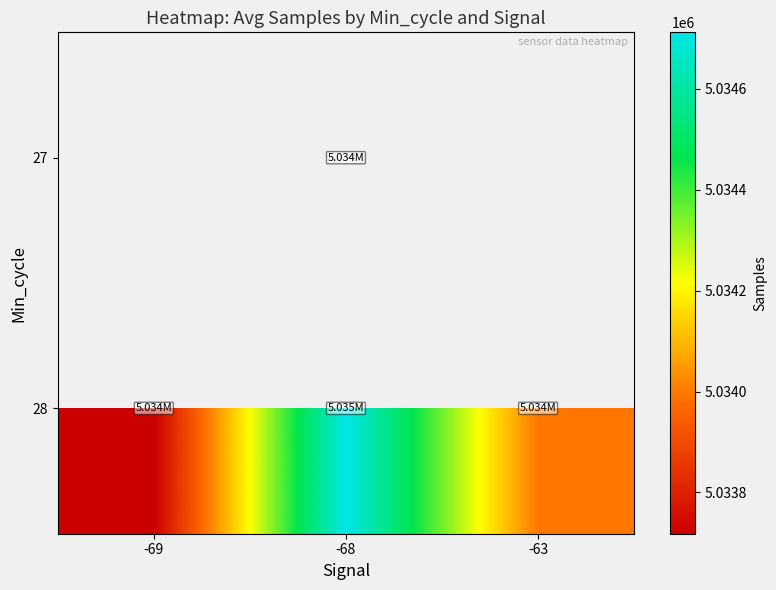

Rank the categories by 28 value from highest to lowest.

-68, -63, -69